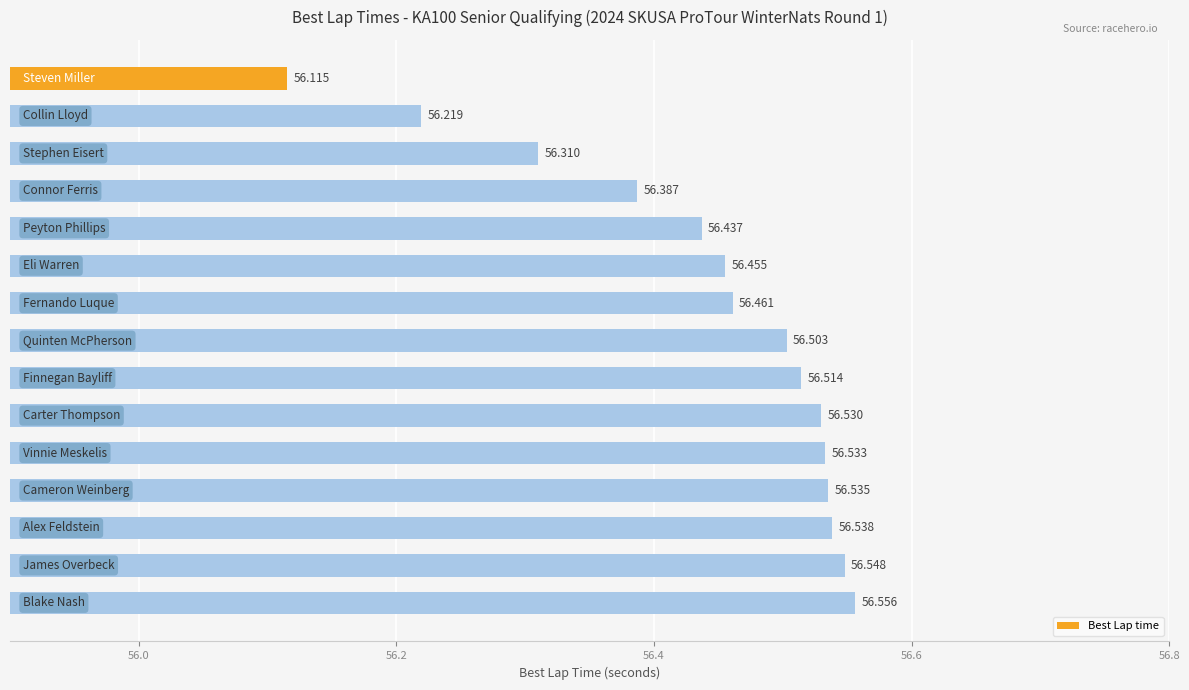

How many bars are there in total?

15